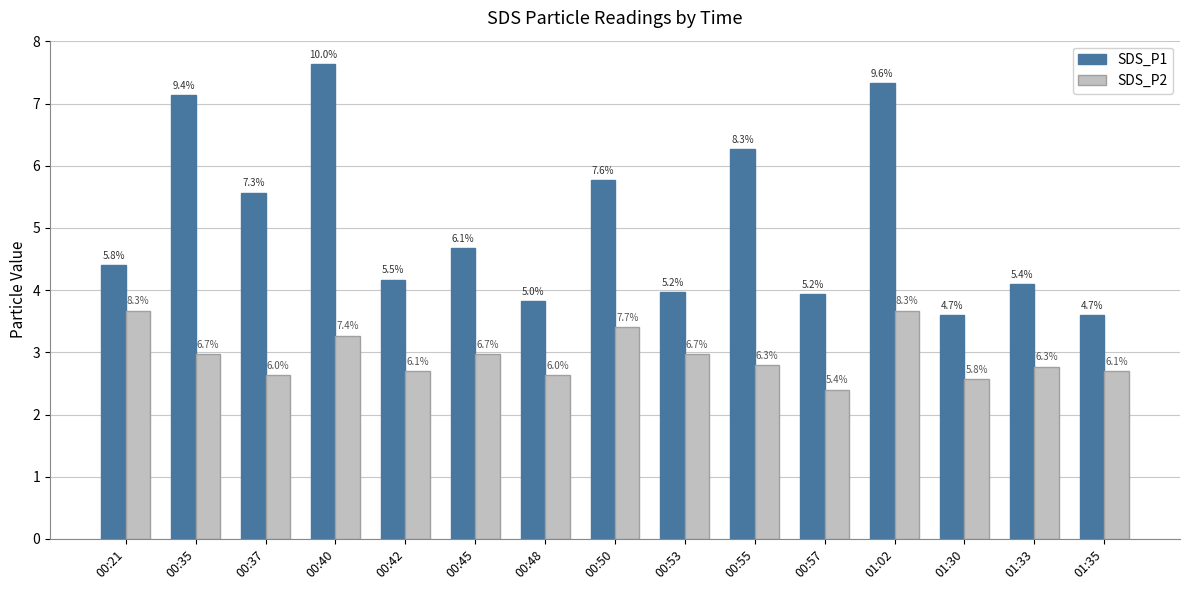

What are all the series names shown in the legend?

SDS_P1, SDS_P2